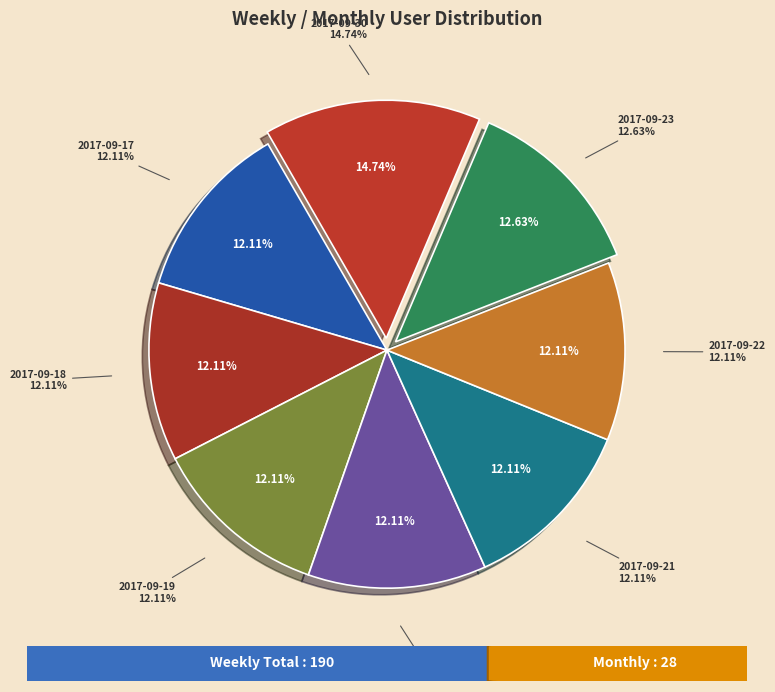

Is the sum of 2017-09-22 and 2017-09-30 greater than half?

No